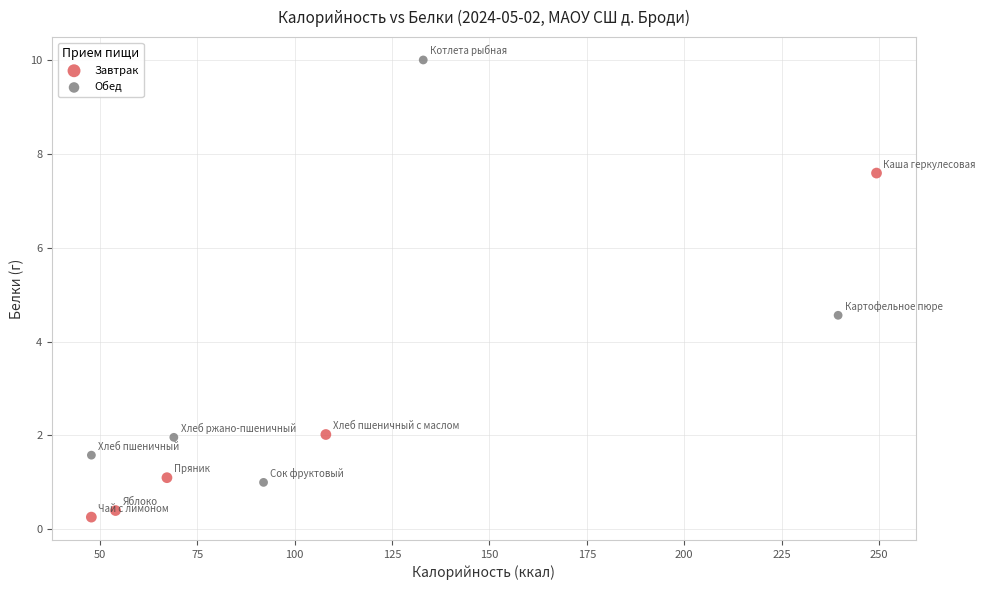

Which series has the largest Y range (max minus min)?

Обед